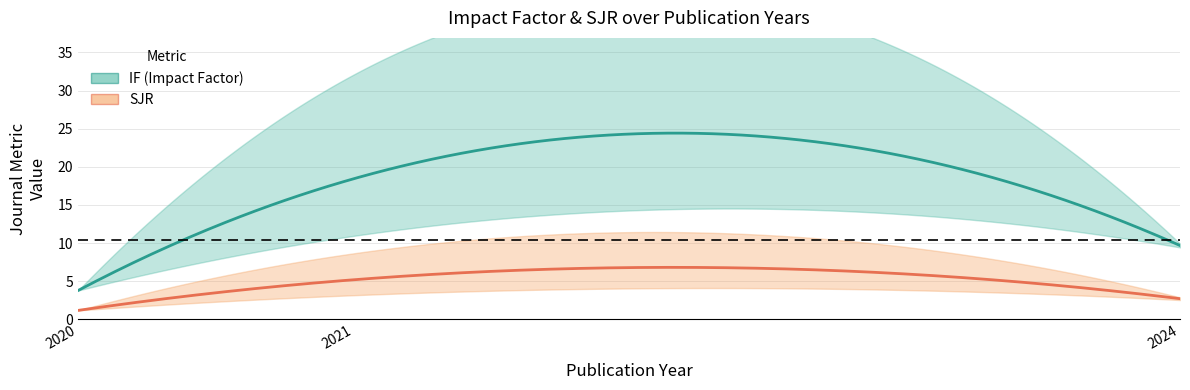

What is the greatest value displayed?

32.1